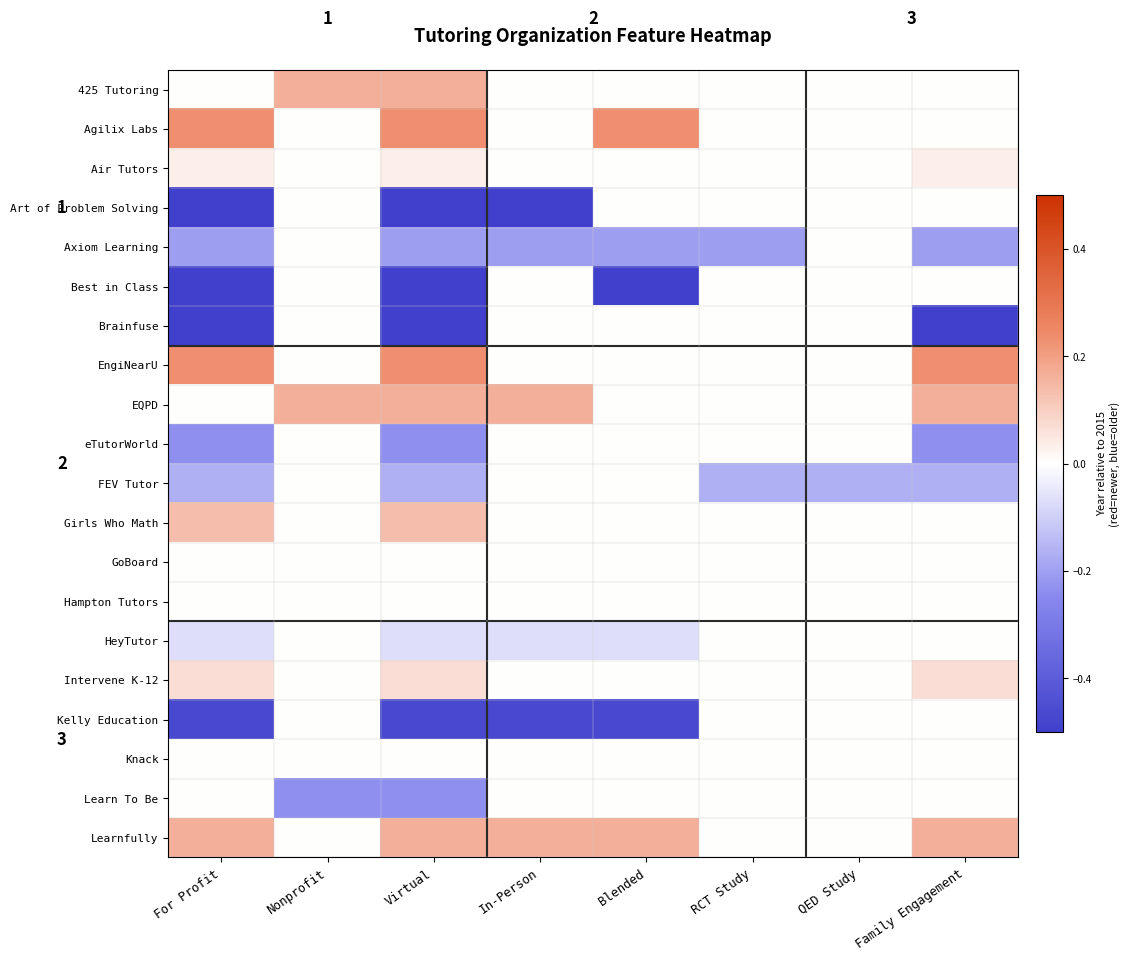

Count the number of data series in this chart.

20